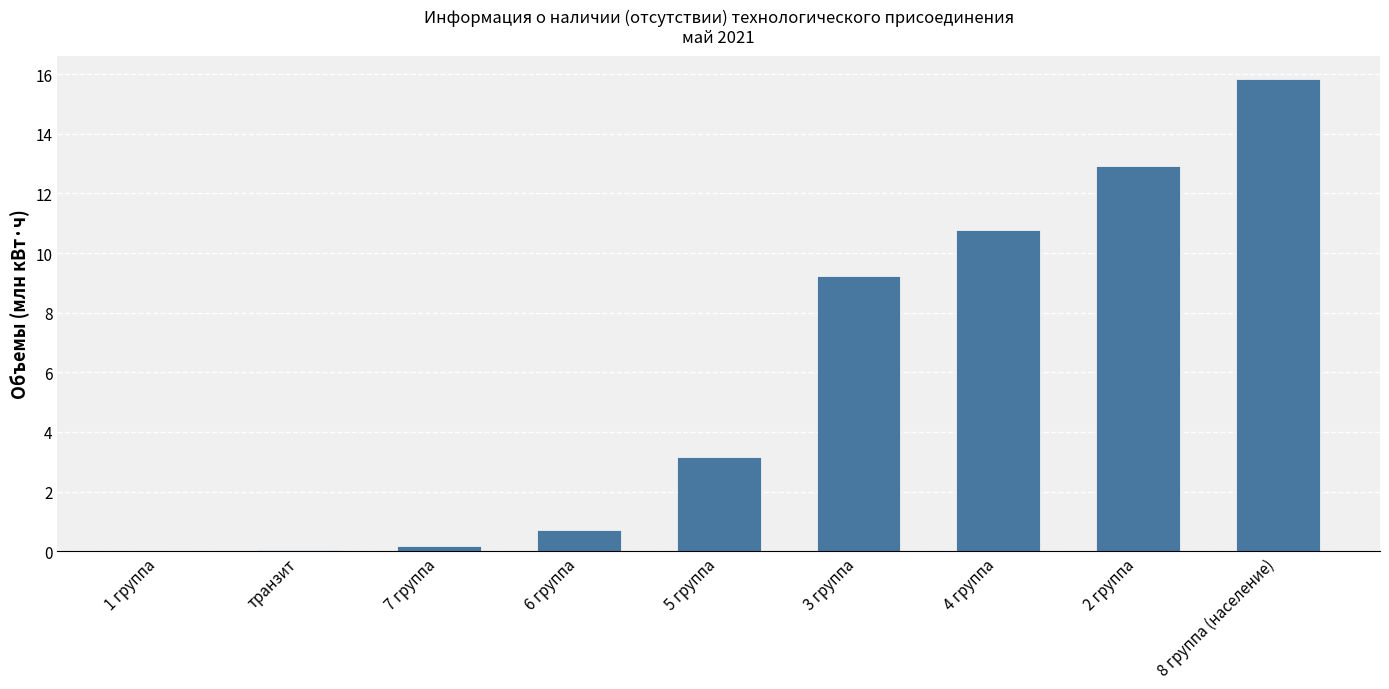

Count the number of categories in the chart.

9